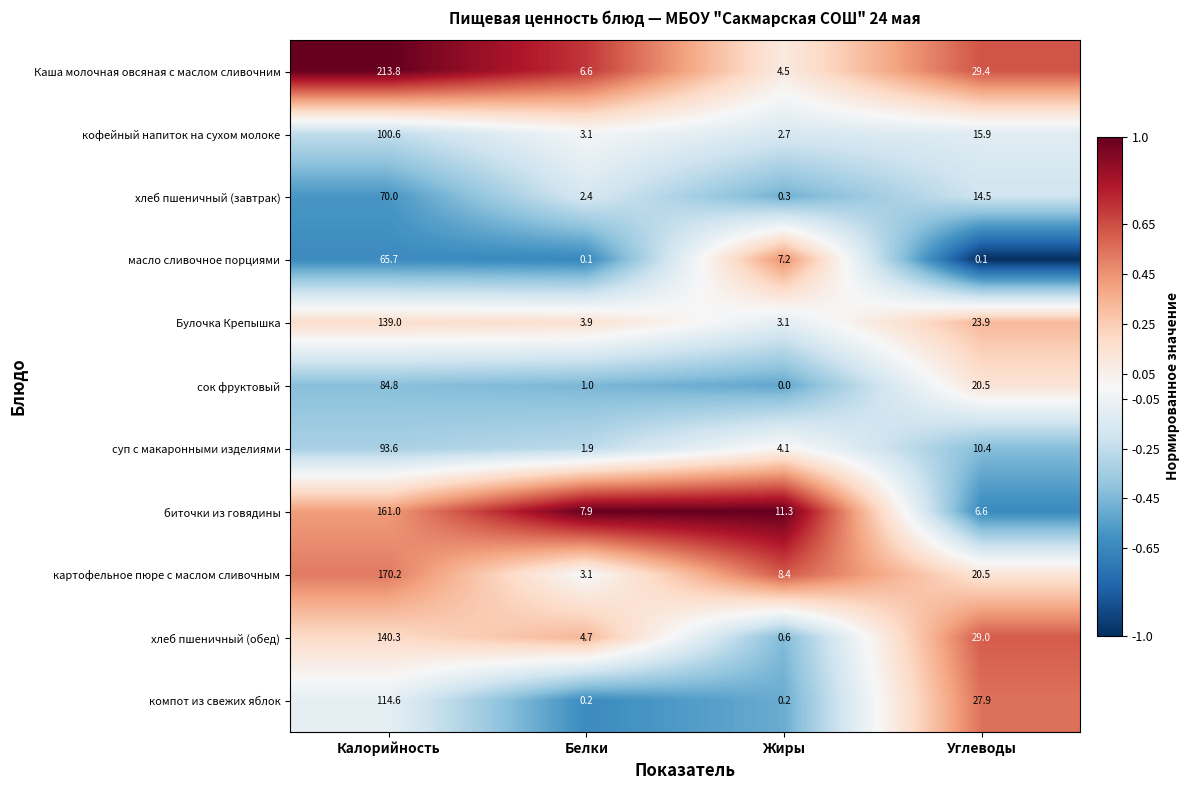

What is the difference between the maximum and minimum values in the масло сливочное порциями series?

65.6